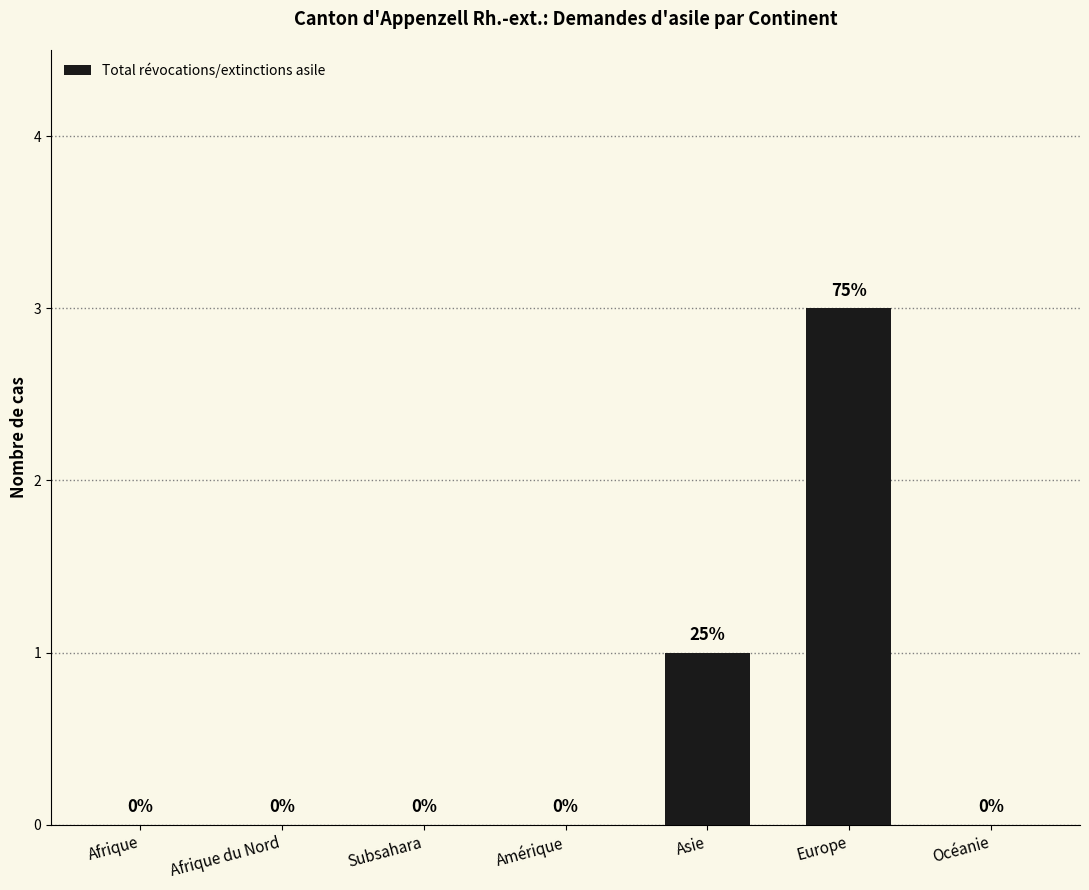

What is the change in value from Asie to Europe?

+2